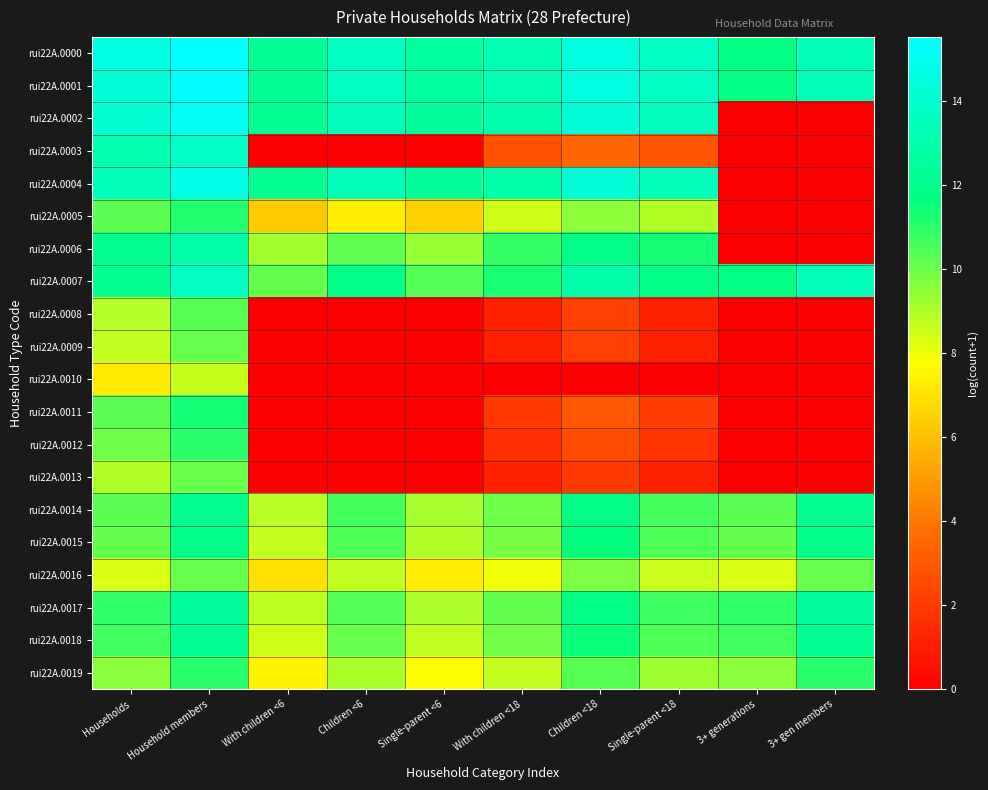

Reading right to left, transcribe all the data shown in this chart.

rui22A.0000: 3+ gen members=13.4	3+ generations=11.8	Single-parent <18=13.7	Children <18=14.6	With children <18=13.2	Single-parent <6=12.6	Children <6=13.7	With children <6=12.3	Household members=15.5	Households=14.6
rui22A.0001: 3+ gen members=13.4	3+ generations=11.8	Single-parent <18=13.7	Children <18=14.6	With children <18=13.2	Single-parent <6=12.6	Children <6=13.7	With children <6=12.3	Household members=15.4	Households=14.3
rui22A.0002: 3+ gen members=0.0	3+ generations=0.0	Single-parent <18=13.6	Children <18=14.3	With children <18=13.0	Single-parent <6=12.4	Children <6=13.5	With children <6=12.2	Household members=15.2	Households=14.1
rui22A.0003: 3+ gen members=0.0	3+ generations=0.0	Single-parent <18=2.9	Children <18=3.4	With children <18=2.8	Single-parent <6=0.0	Children <6=0.0	With children <6=0.0	Household members=13.8	Households=13.1
rui22A.0004: 3+ gen members=0.0	3+ generations=0.0	Single-parent <18=13.4	Children <18=14.2	With children <18=12.9	Single-parent <6=12.4	Children <6=13.4	With children <6=12.1	Household members=14.7	Households=13.4
rui22A.0005: 3+ gen members=0.0	3+ generations=0.0	Single-parent <18=8.9	Children <18=9.5	With children <18=8.5	Single-parent <6=6.5	Children <6=7.3	With children <6=6.3	Household members=11.1	Households=10.2
rui22A.0006: 3+ gen members=0.0	3+ generations=0.0	Single-parent <18=11.3	Children <18=11.9	With children <18=10.9	Single-parent <6=9.3	Children <6=10.2	With children <6=9.1	Household members=13.0	Households=12.1
rui22A.0007: 3+ gen members=13.4	3+ generations=11.8	Single-parent <18=11.8	Children <18=12.9	With children <18=11.3	Single-parent <6=10.4	Children <6=11.8	With children <6=10.1	Household members=13.6	Households=12.2
rui22A.0008: 3+ gen members=0.0	3+ generations=0.0	Single-parent <18=1.1	Children <18=2.2	With children <18=1.1	Single-parent <6=0.0	Children <6=0.0	With children <6=0.0	Household members=10.3	Households=8.9
rui22A.0009: 3+ gen members=0.0	3+ generations=0.0	Single-parent <18=1.1	Children <18=2.2	With children <18=1.1	Single-parent <6=0.0	Children <6=0.0	With children <6=0.0	Household members=10.1	Households=8.7
rui22A.0010: 3+ gen members=0.0	3+ generations=0.0	Single-parent <18=0.0	Children <18=0.0	With children <18=0.0	Single-parent <6=0.0	Children <6=0.0	With children <6=0.0	Household members=8.6	Households=7.2
rui22A.0011: 3+ gen members=0.0	3+ generations=0.0	Single-parent <18=2.1	Children <18=2.9	With children <18=1.9	Single-parent <6=0.0	Children <6=0.0	With children <6=0.0	Household members=11.3	Households=10.2
rui22A.0012: 3+ gen members=0.0	3+ generations=0.0	Single-parent <18=1.8	Children <18=2.6	With children <18=1.6	Single-parent <6=0.0	Children <6=0.0	With children <6=0.0	Household members=11.0	Households=9.9
rui22A.0013: 3+ gen members=0.0	3+ generations=0.0	Single-parent <18=1.1	Children <18=1.9	With children <18=1.1	Single-parent <6=0.0	Children <6=0.0	With children <6=0.0	Household members=10.1	Households=9.0
rui22A.0014: 3+ gen members=12.0	3+ generations=10.3	Single-parent <18=10.6	Children <18=11.8	With children <18=10.0	Single-parent <6=9.1	Children <6=10.6	With children <6=8.8	Household members=12.0	Households=10.3
rui22A.0015: 3+ gen members=11.9	3+ generations=10.1	Single-parent <18=10.5	Children <18=11.6	With children <18=9.8	Single-parent <6=9.0	Children <6=10.5	With children <6=8.7	Household members=11.9	Households=10.1
rui22A.0016: 3+ gen members=10.1	3+ generations=8.3	Single-parent <18=8.6	Children <18=9.7	With children <18=8.0	Single-parent <6=7.3	Children <6=8.7	With children <6=7.0	Household members=10.1	Households=8.3
rui22A.0017: 3+ gen members=12.5	3+ generations=10.9	Single-parent <18=10.7	Children <18=11.8	With children <18=10.2	Single-parent <6=9.0	Children <6=10.4	With children <6=8.8	Household members=12.5	Households=10.9
rui22A.0018: 3+ gen members=12.2	3+ generations=10.7	Single-parent <18=10.4	Children <18=11.5	With children <18=9.9	Single-parent <6=8.7	Children <6=10.1	With children <6=8.5	Household members=12.2	Households=10.7
rui22A.0019: 3+ gen members=11.0	3+ generations=9.5	Single-parent <18=9.2	Children <18=10.3	With children <18=8.7	Single-parent <6=7.7	Children <6=9.0	With children <6=7.4	Household members=11.0	Households=9.5